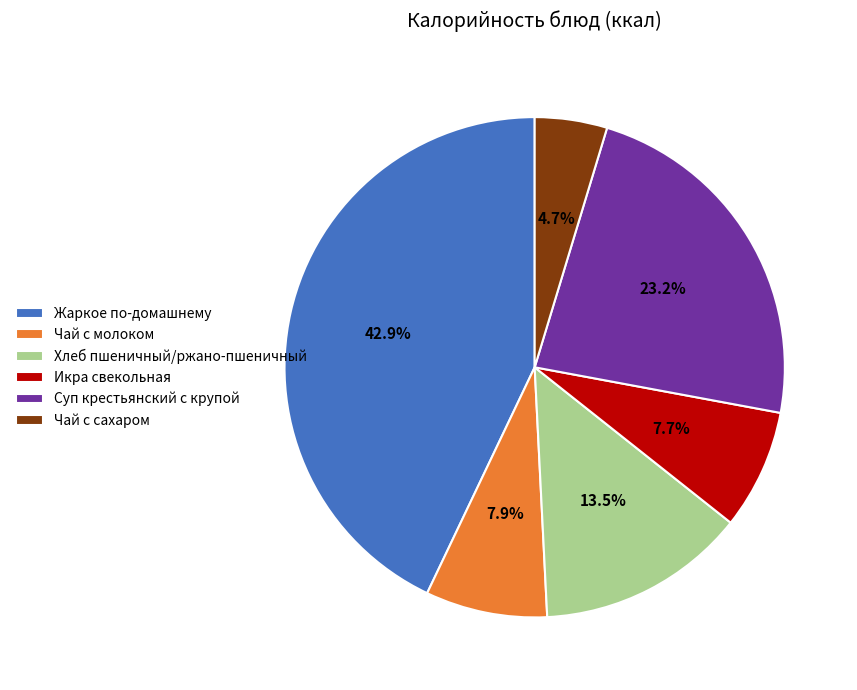

Which slice is the smallest?

Чай с сахаром